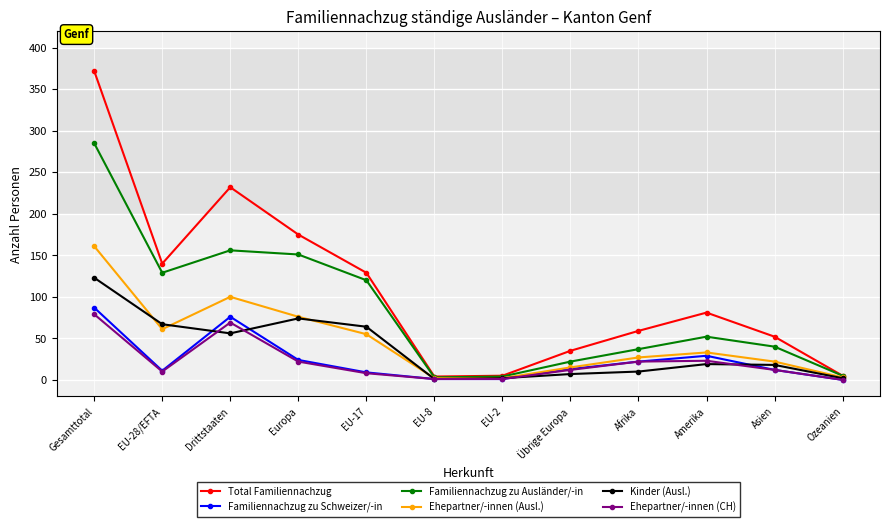

What is the maximum value shown in the chart?

372